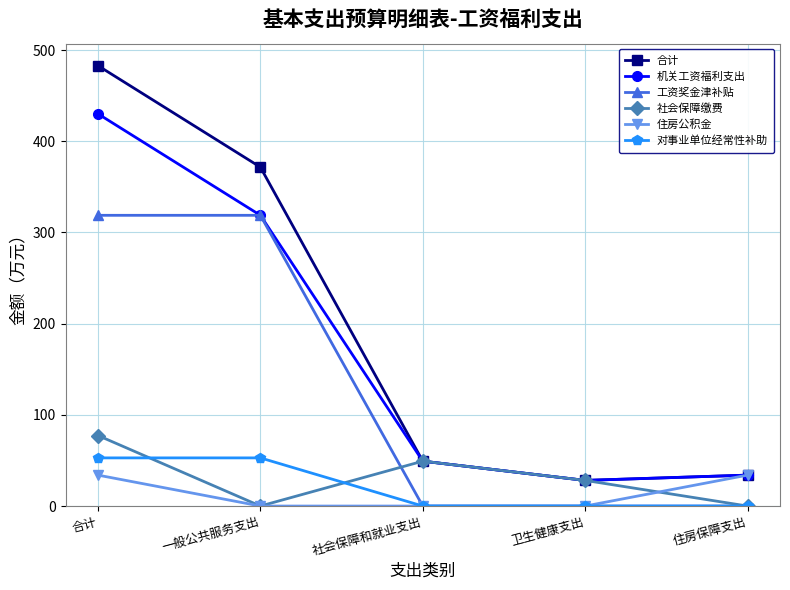

Which series has the largest range (max minus min)?

合计